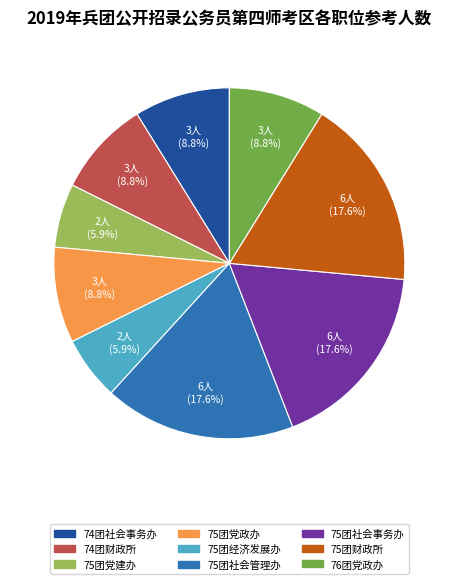

Is 74团财政所 the majority of the pie?

No